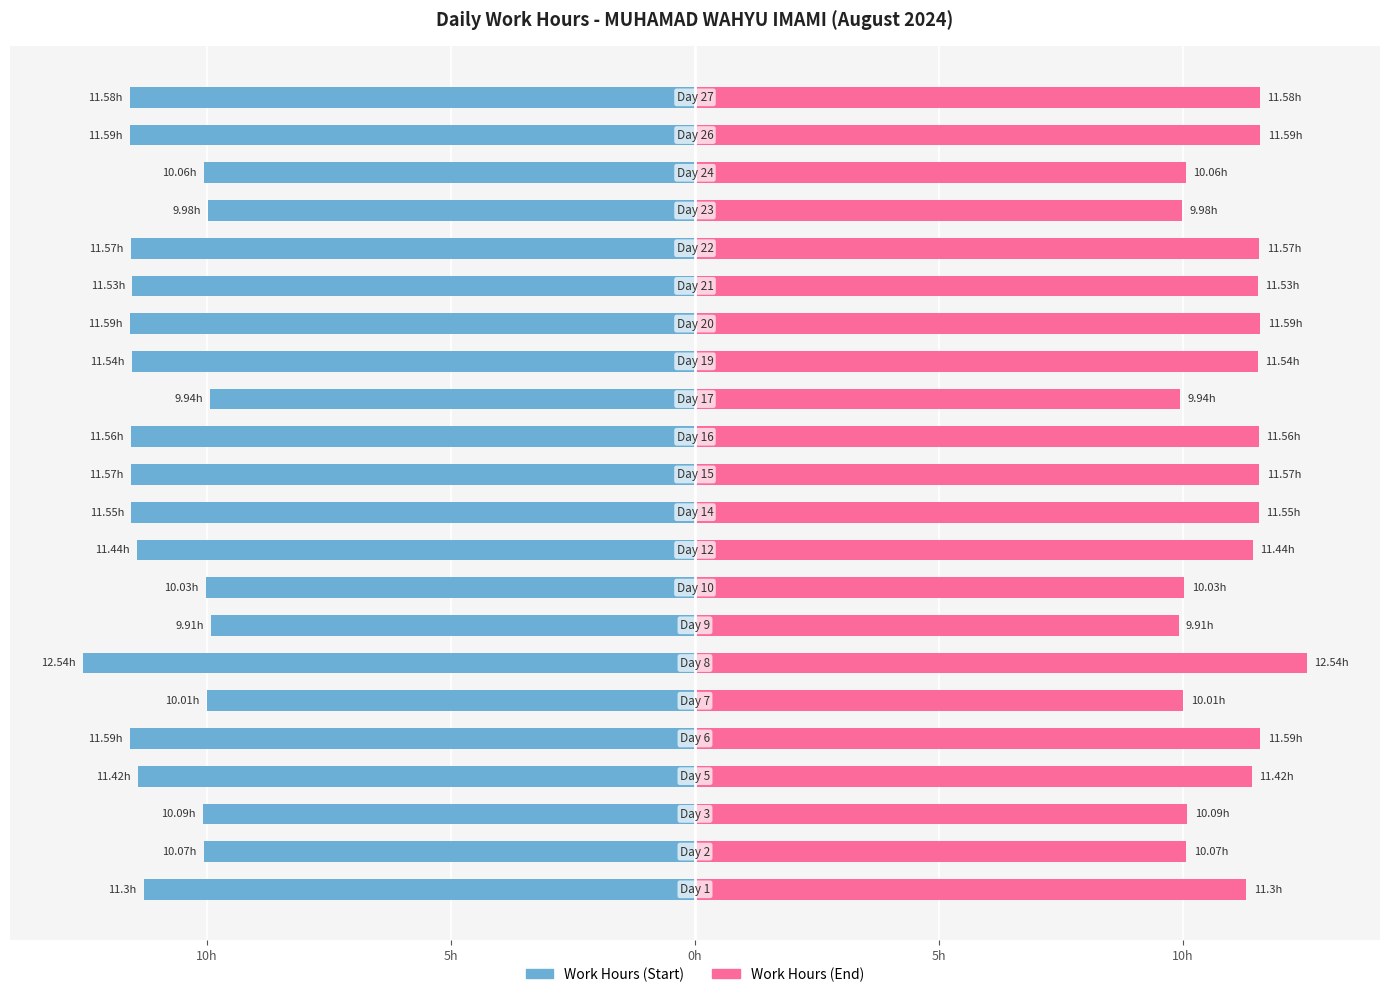

Are the bars grouped side by side (vs. stacked)?

Yes